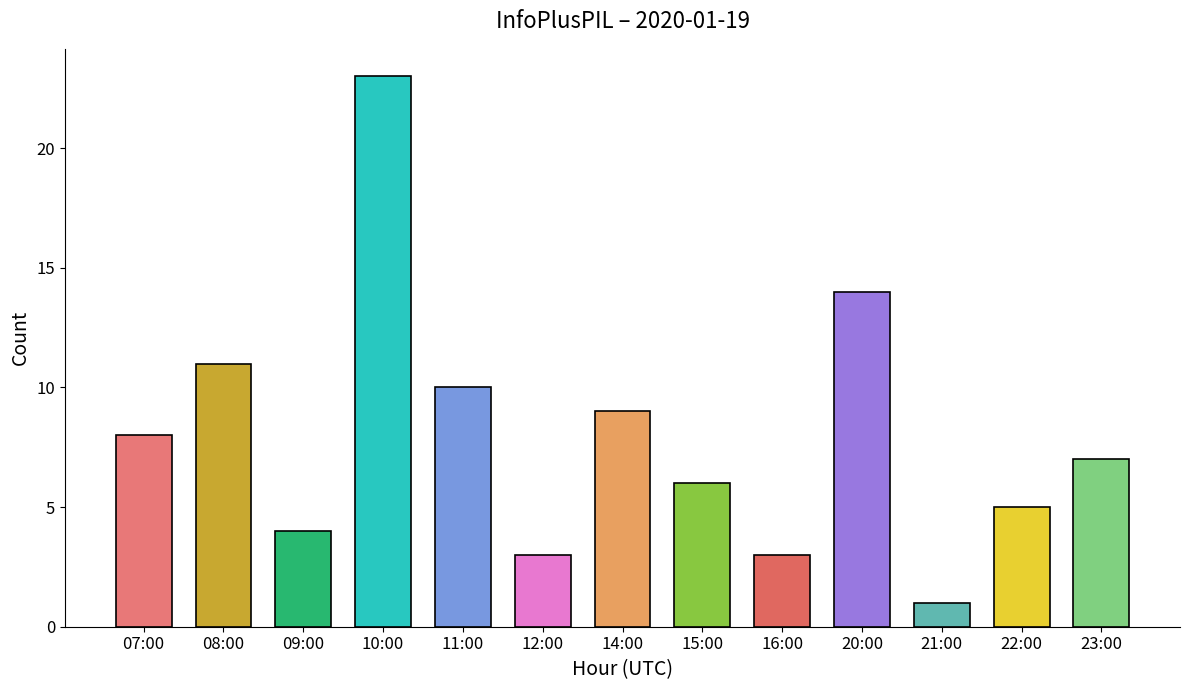

Which label corresponds to the largest value in the chart?

10:00